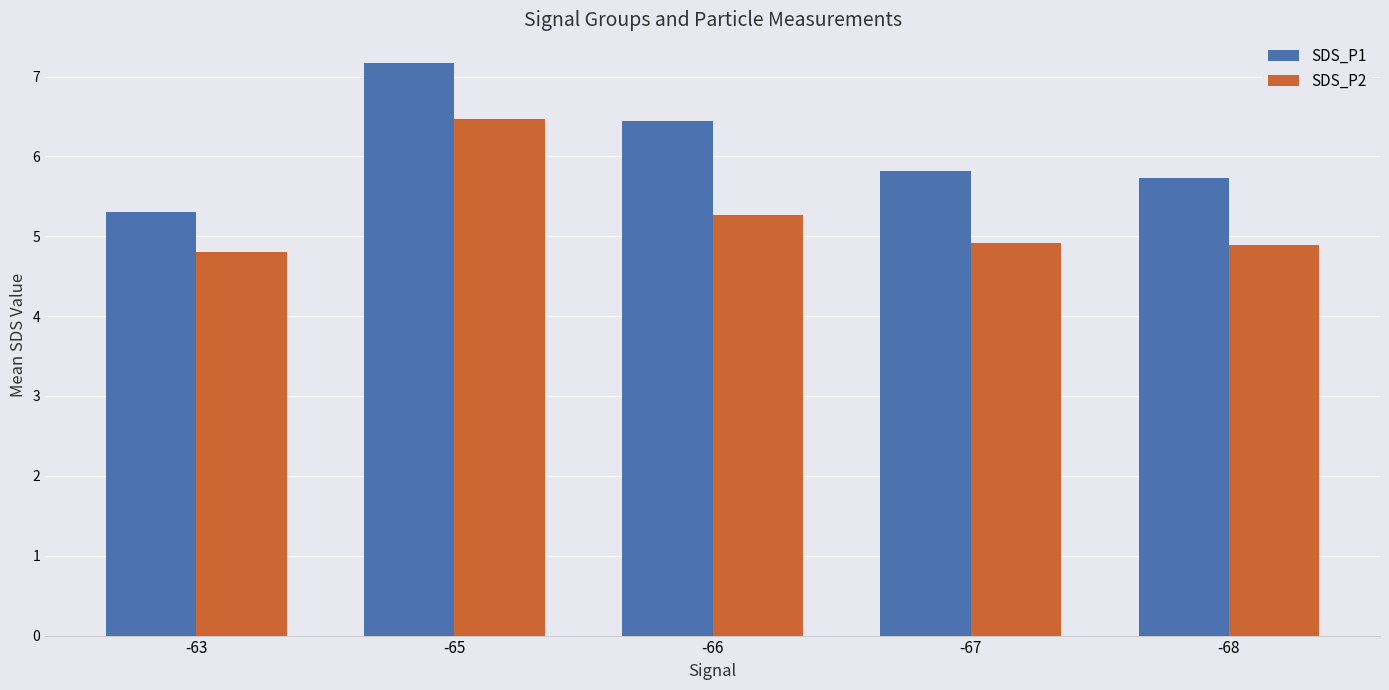

What is the difference between the highest and lowest values at -66?

1.2